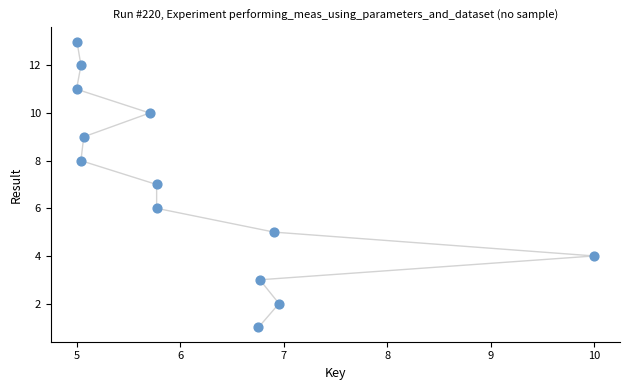

What is the range of Y values (max minus min)?

12